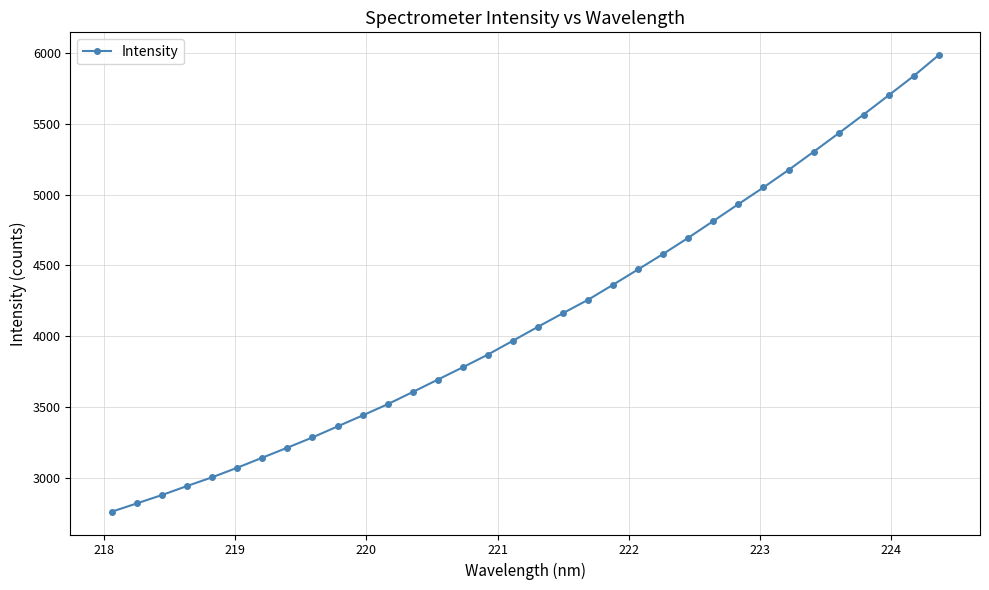

What is the minimum value shown in the chart?

2761.9